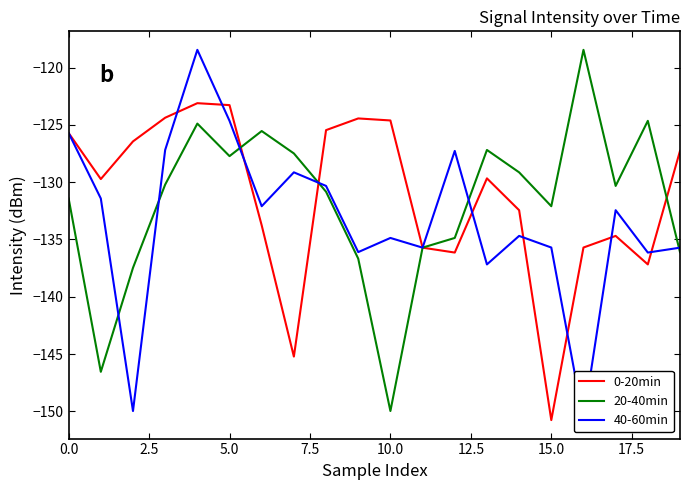

Is the value of 20-40min at 18 greater than the value of 0-20min at 16?

Yes